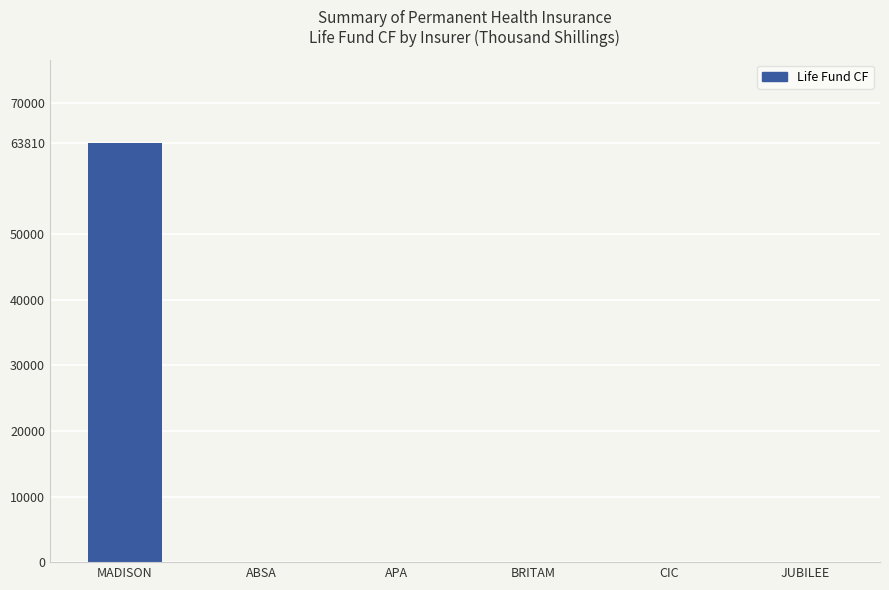

Count the number of categories in the chart.

6